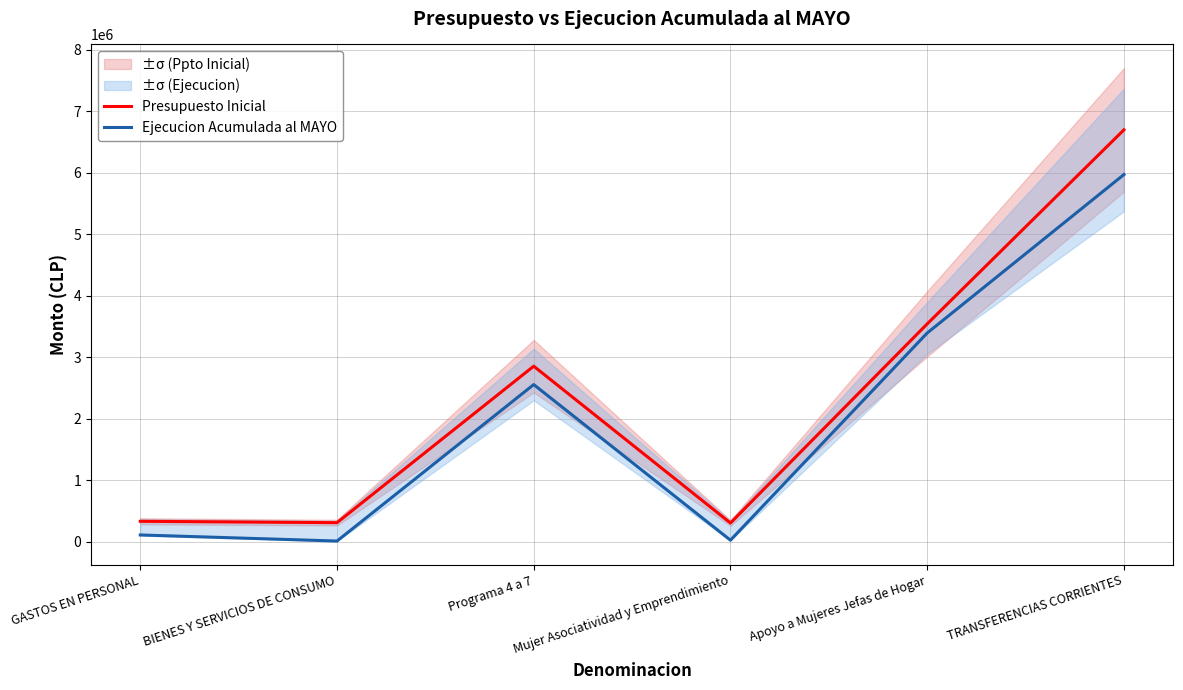

Which has a higher value, Mujer Asociatividad y Emprendimiento or GASTOS EN PERSONAL?

GASTOS EN PERSONAL